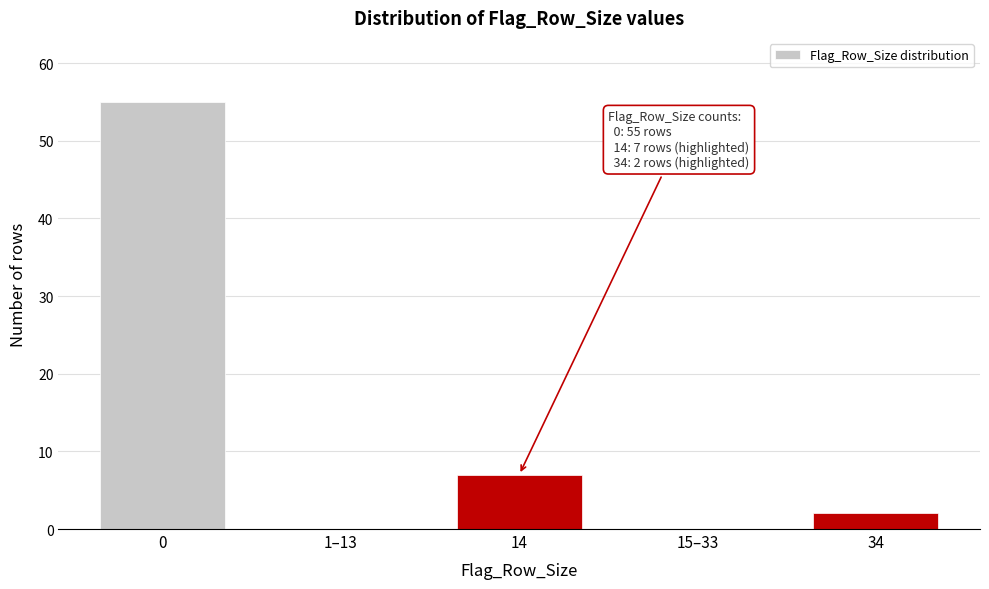

Reading right to left, transcribe all the data shown in this chart.

34=2	15–33=0	14=7	1–13=0	0=55